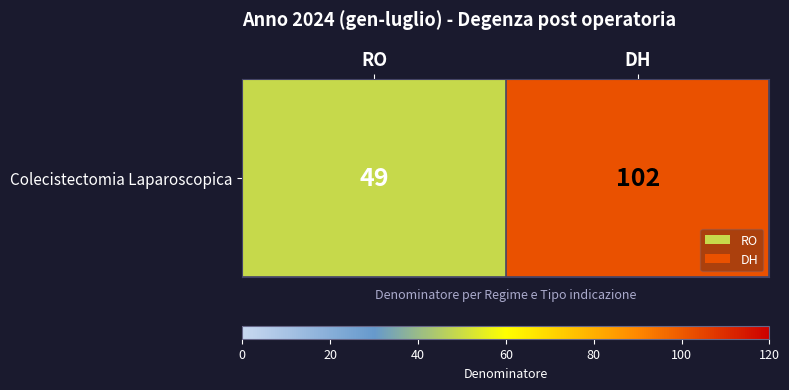

True or false: the data shows 12 at RO.

False